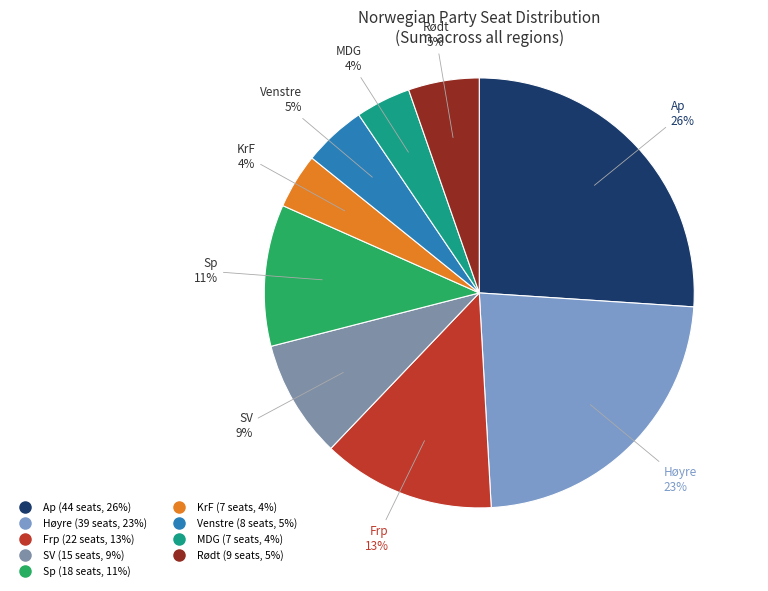

How many slices are in this pie chart?

9